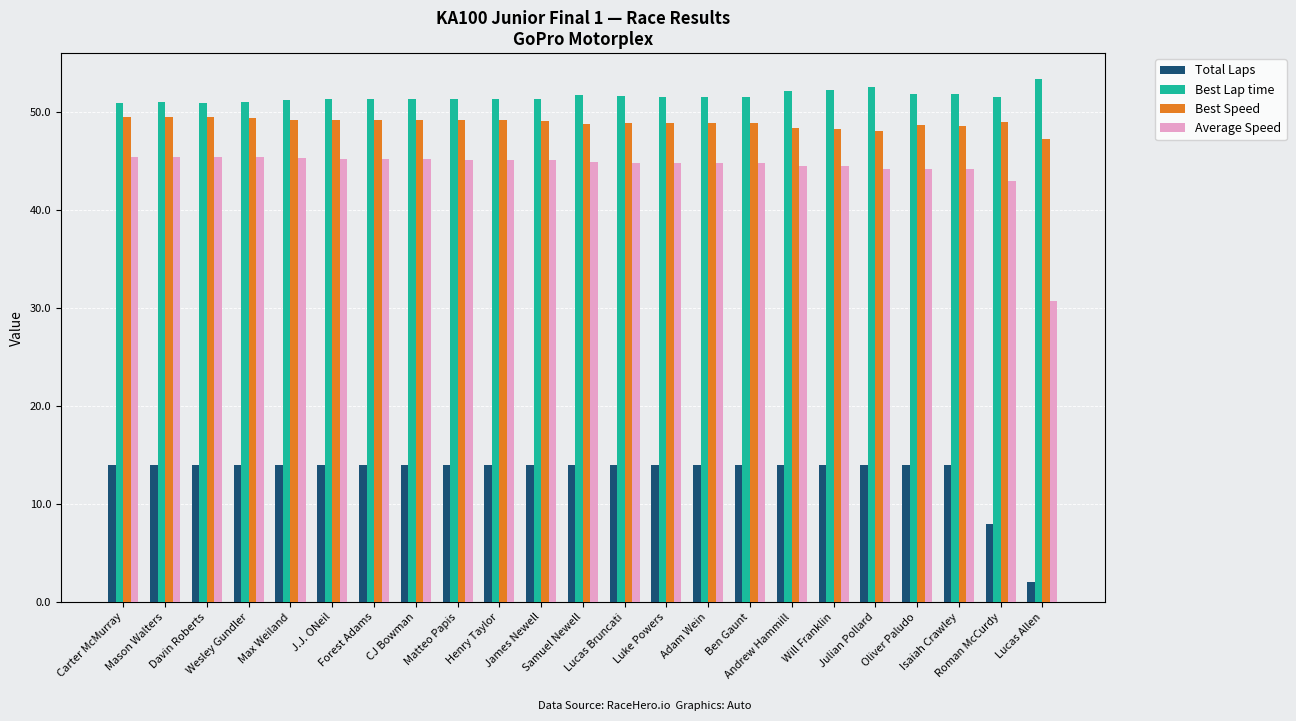

What is the highest value of the Average Speed series?

45.4